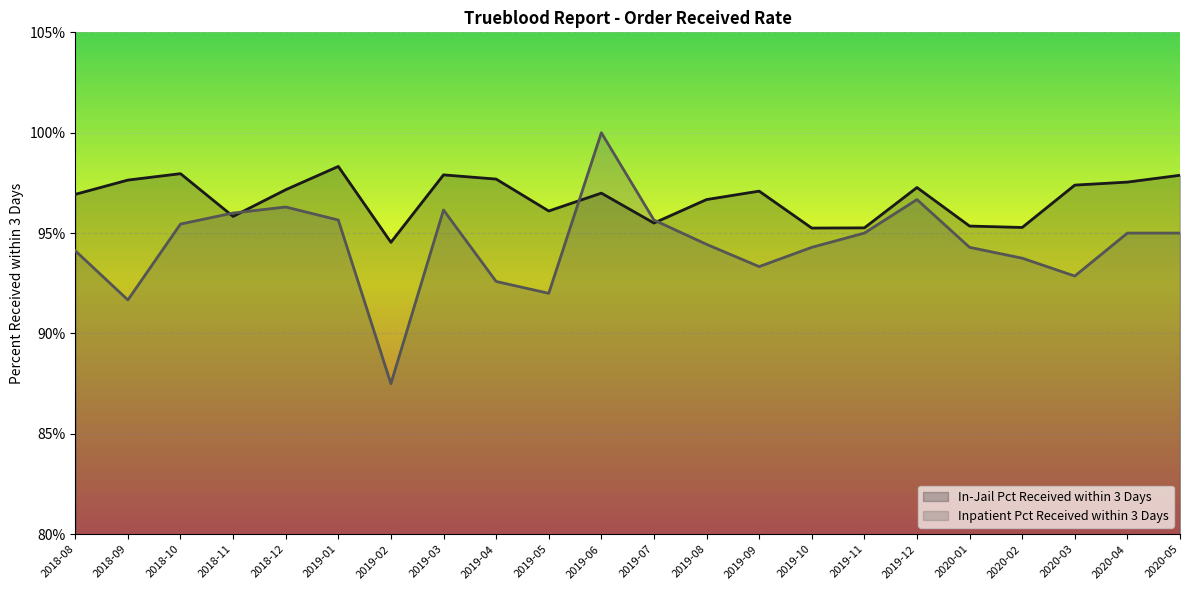

Which category has the lowest value in the Inpatient Pct Received within 3 Days series?

2019-02